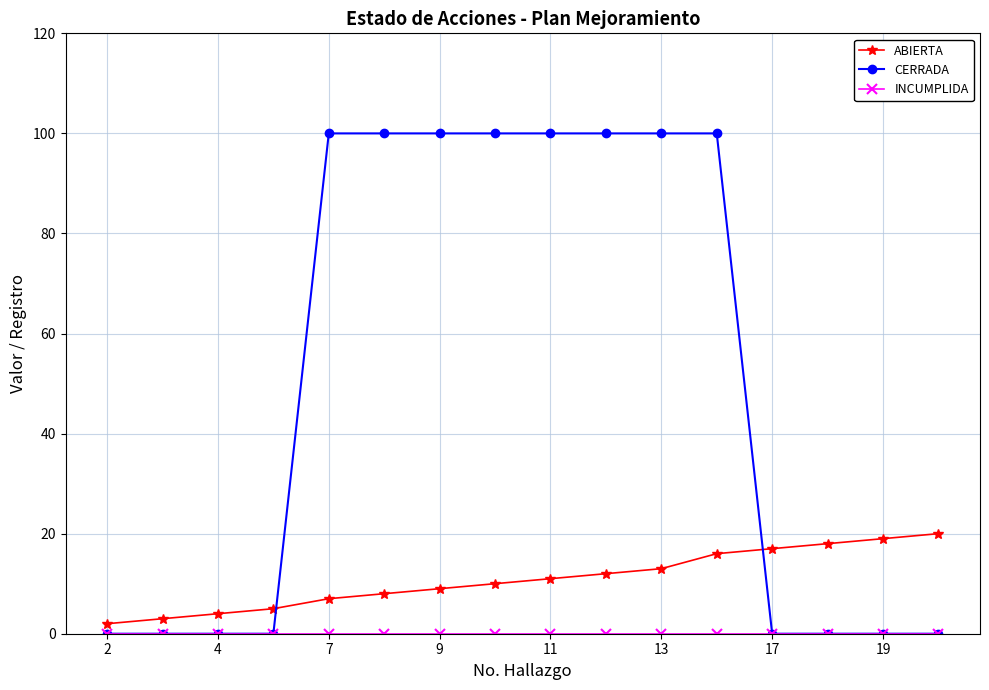

Which series has the largest total across all categories?

CERRADA